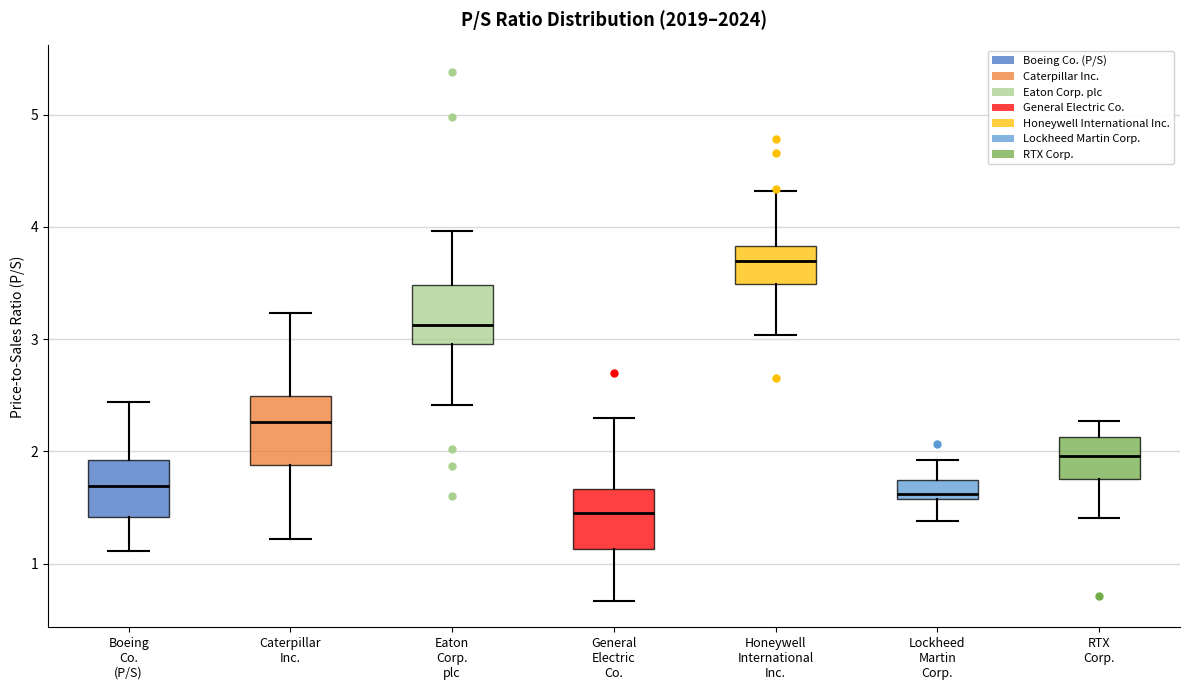

Reading left to right, read every box against the y-axis: the position of its median line, the range the box covers, and the ends of its whiskers. The values are not printed on the chart, so give them approximately, as read against the axis.

Boeing Co. (P/S): median 1.7, box 1.4 to 1.9, whiskers 1.1 to 2.4
Caterpillar Inc.: median 2.3, box 1.9 to 2.5, whiskers 1.2 to 3.2
Eaton Corp. plc: median 3.1, box 3.0 to 3.5, whiskers 2.4 to 4.0
General Electric Co.: median 1.5, box 1.1 to 1.7, whiskers 0.7 to 2.3
Honeywell International Inc.: median 3.7, box 3.5 to 3.8, whiskers 3.0 to 4.3
Lockheed Martin Corp.: median 1.6 (just above the box's lower edge), box 1.6 to 1.8, whiskers 1.4 to 1.9
RTX Corp.: median 2.0, box 1.8 to 2.1, whiskers 1.4 to 2.3